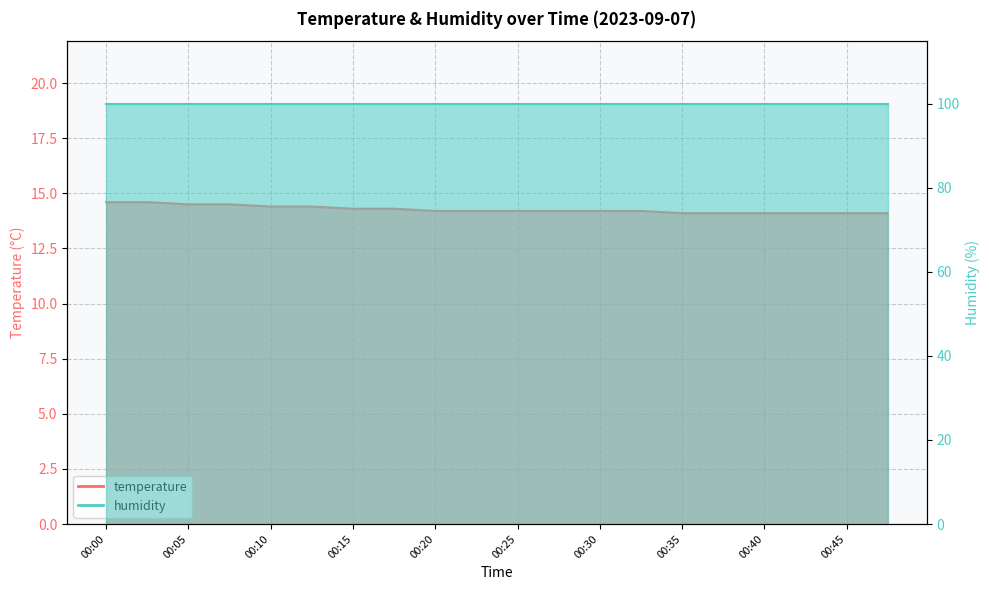

At which category does the chart reach its minimum across all series?

00:35